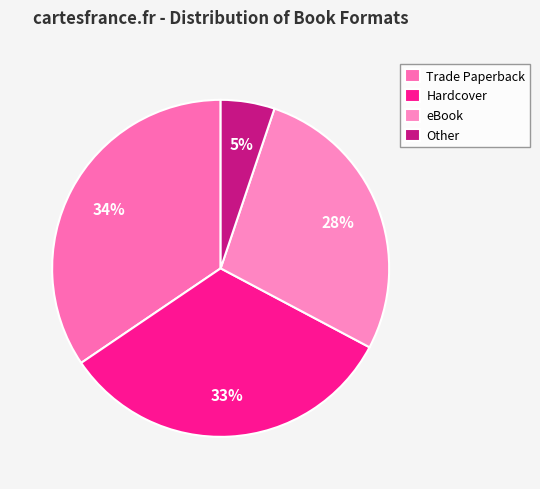

To the nearest percent, what is the difference between the largest and smallest slice percentages?

29%